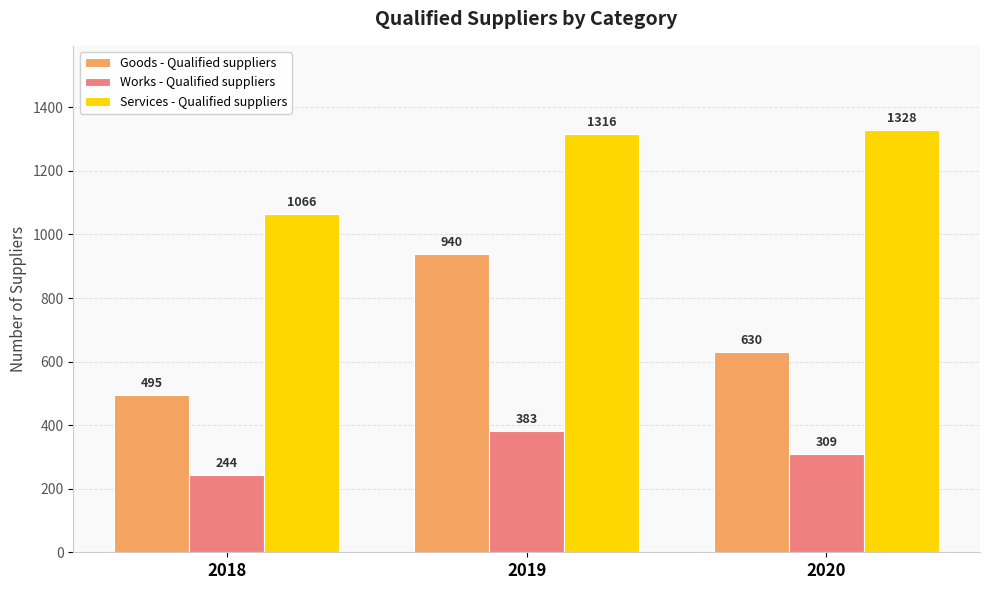

Reading right to left, extract all data points from this chart.

Goods - Qualified suppliers: 630	940	495
Works - Qualified suppliers: 309	383	244
Services - Qualified suppliers: 1328	1316	1066